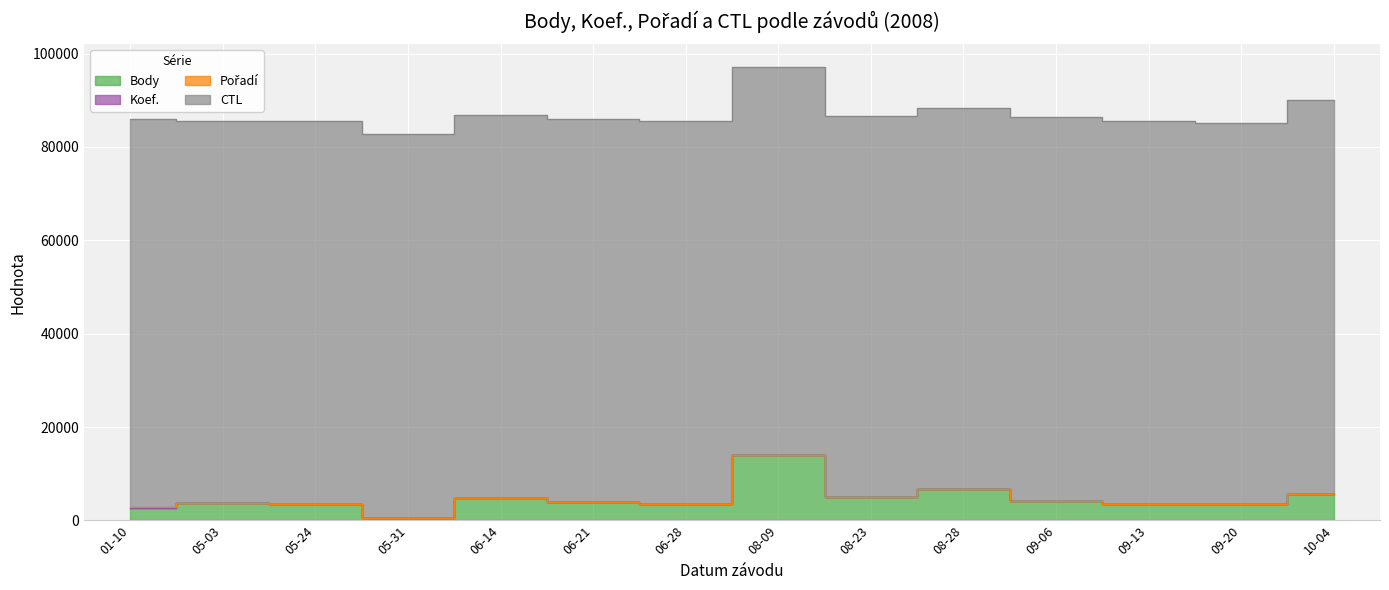

At which label is Body closest to 7262?

2008-08-28